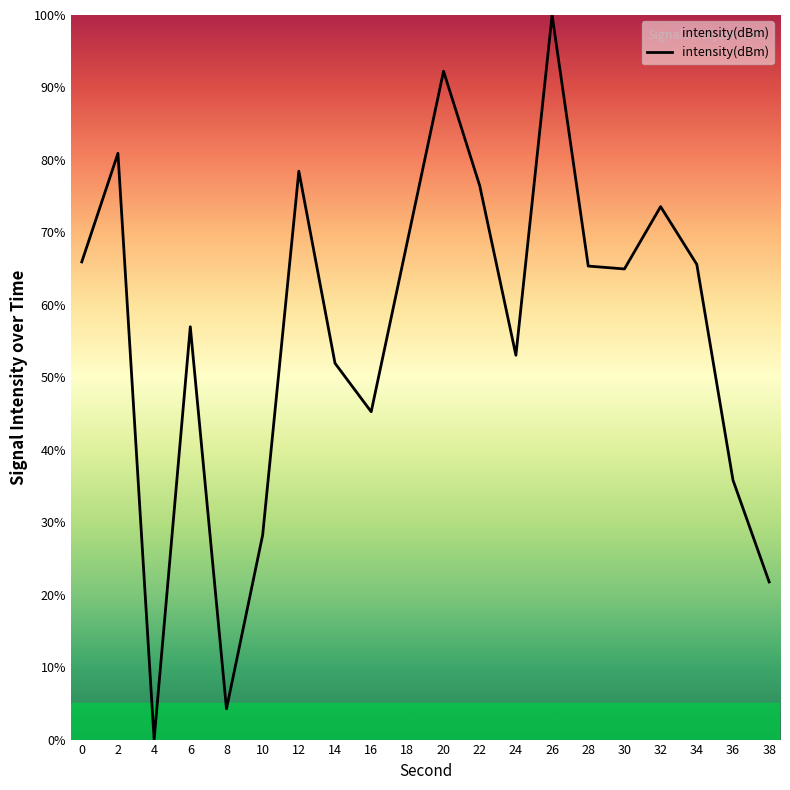

What is the ratio of the value at 36 to the value at 8?

8.4